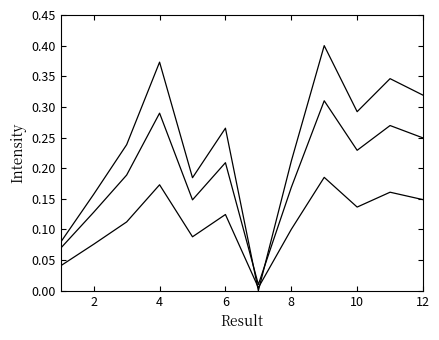

Is it true that Key (scale 0.75) equals 0.2 at 4?

False